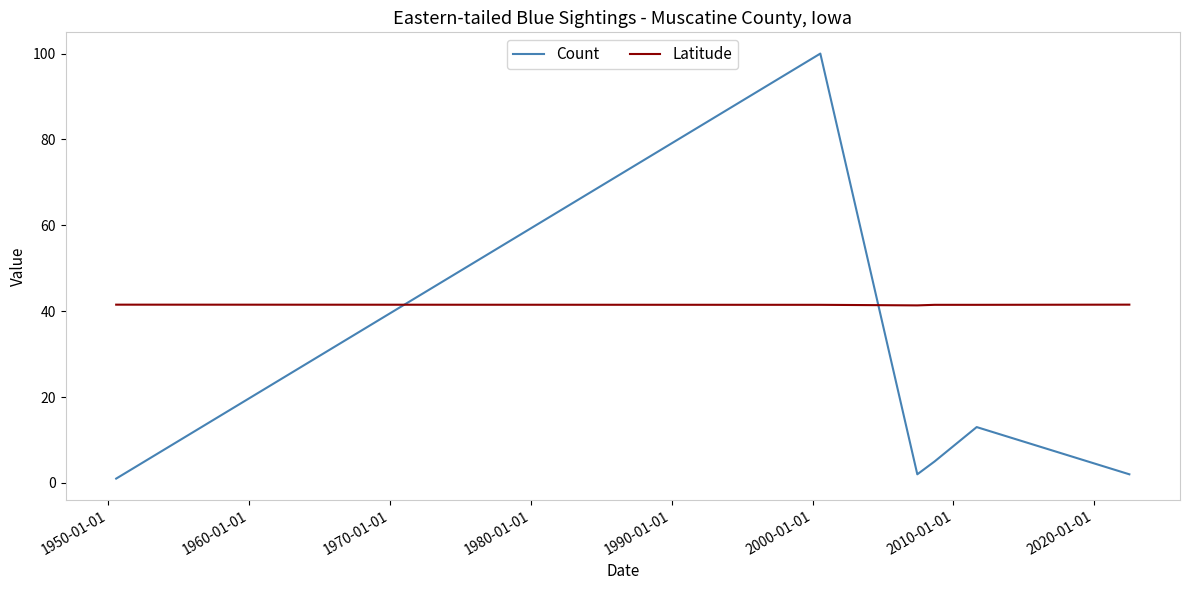

What is the greatest value displayed?

100.0